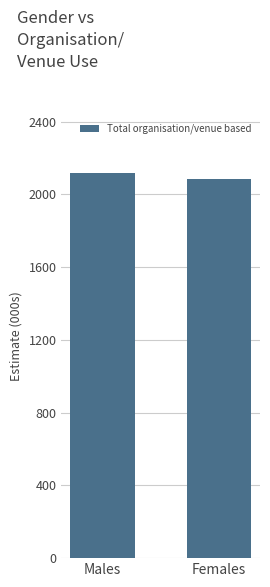

Reading left to right, what are all the values shown in this chart?

Males=2119.2	Females=2082.4